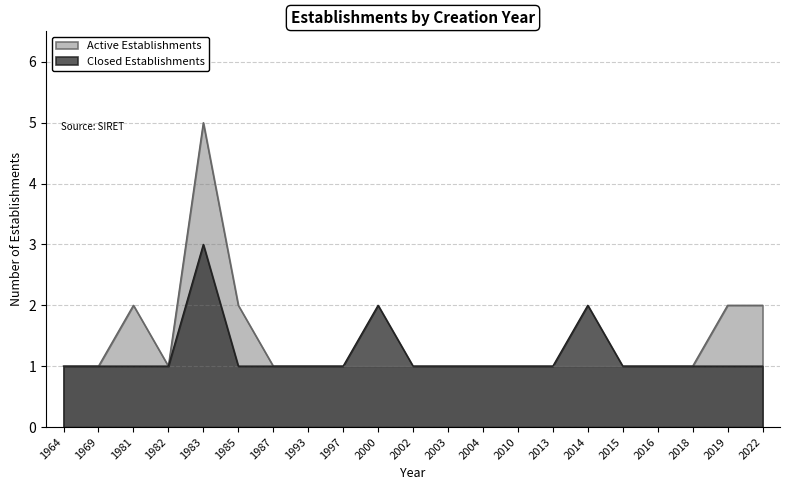

At how many categories does at least one series exceed 4?

1